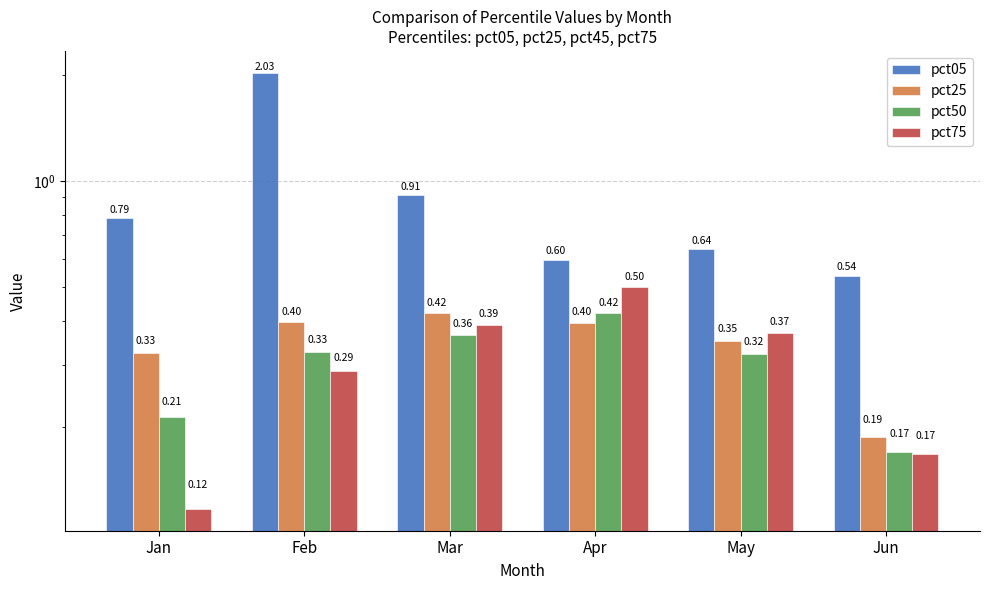

What is the highest value of the pct50 series?

0.4